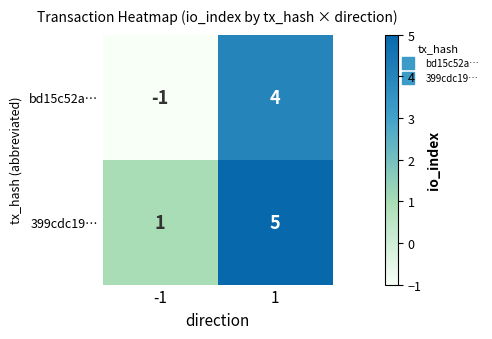

How many series are shown in this chart?

2